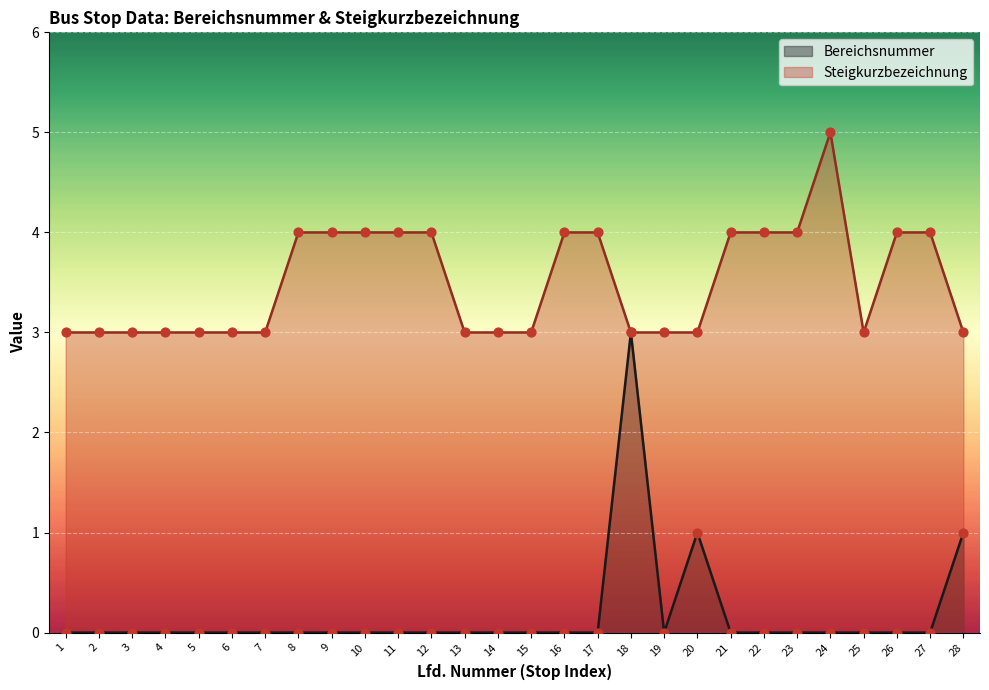

What is the total value across all series at 14?

3